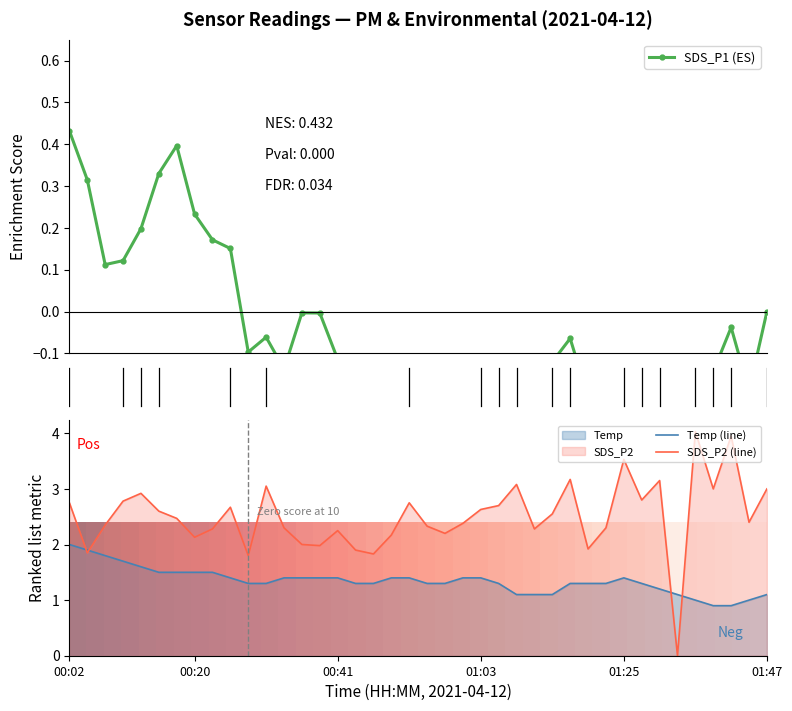

After their last crossing, which series has the higher values: SDS_P2 (line) or Temp (line)?

SDS_P2 (line)